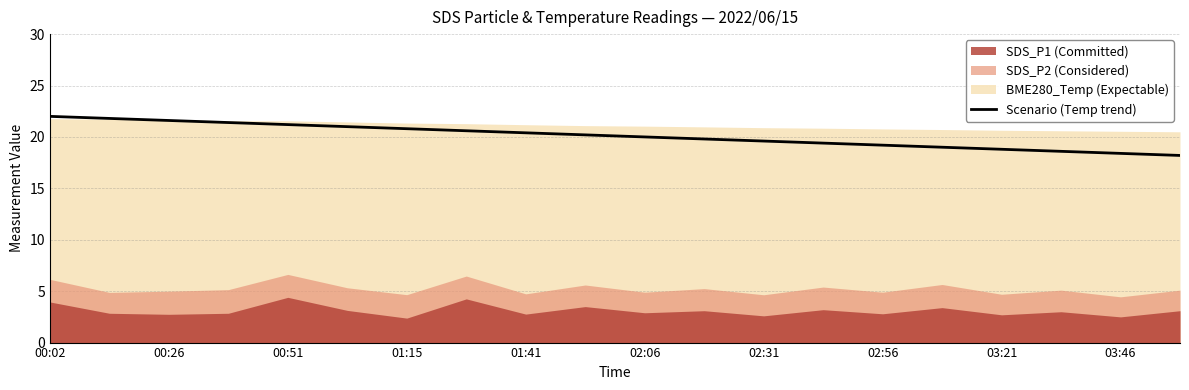

What is the lowest value of the Scenario (Temp trend) series?

18.2